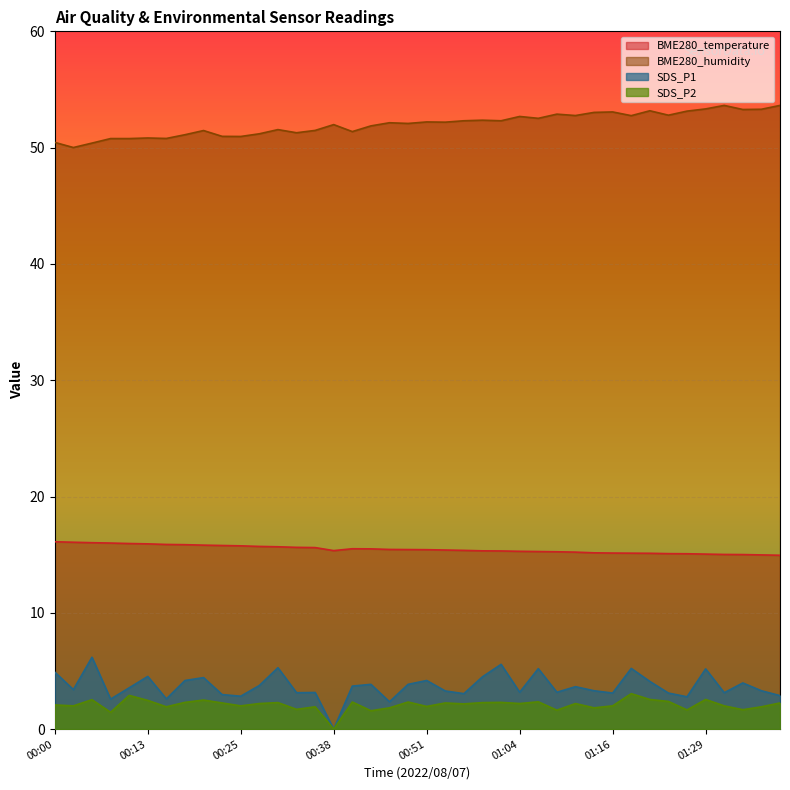

At 00:36, list the series in order from largest to smallest.

BME280_humidity, BME280_temperature, SDS_P1, SDS_P2